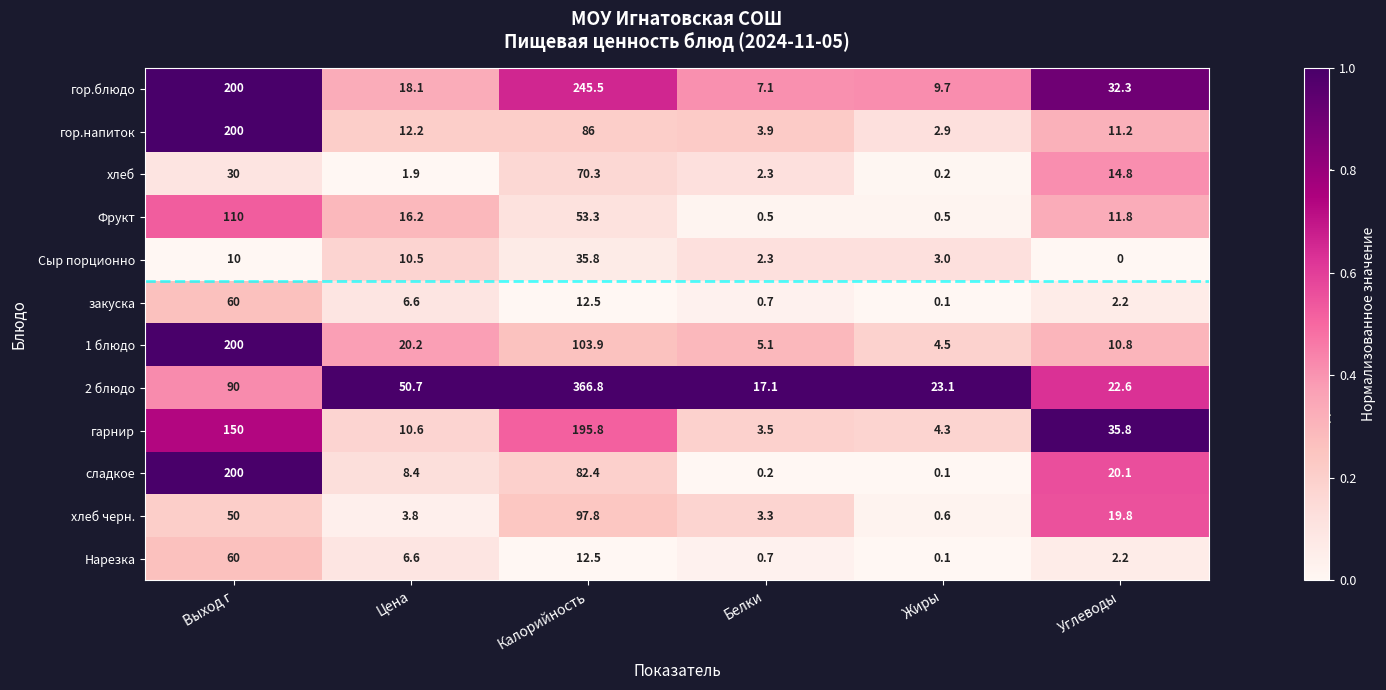

At which label does гор.блюдо first exceed 32?

Выход г